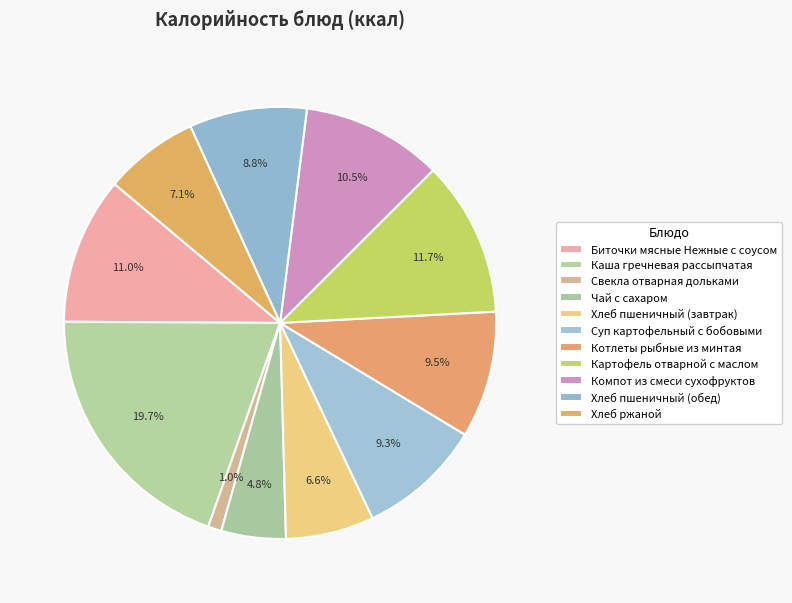

How many segments does this pie chart have?

11